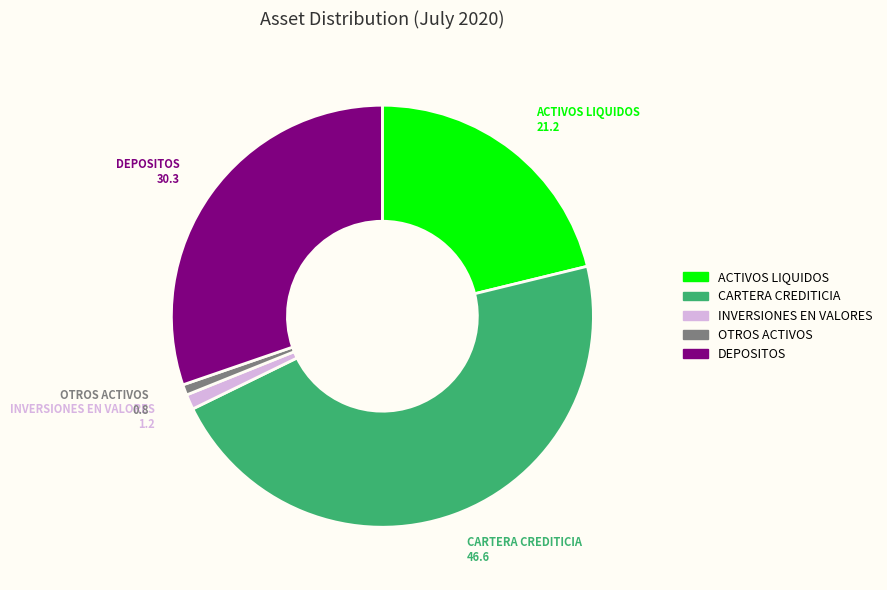

Is the sum of ACTIVOS LIQUIDOS and OTROS ACTIVOS greater than half?

No